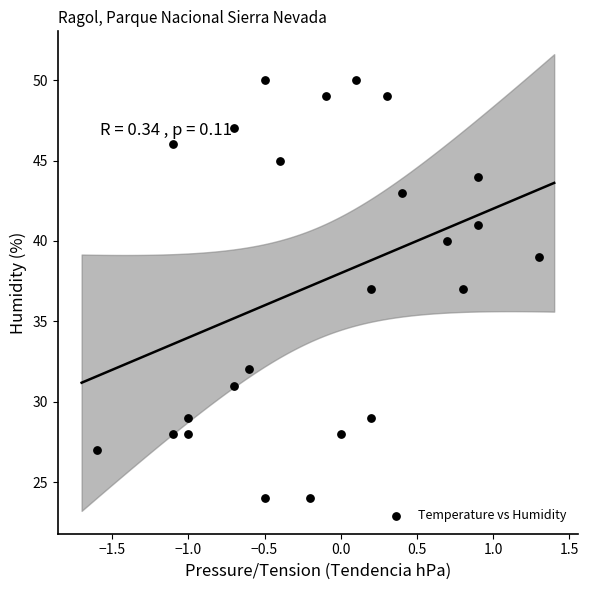

What is the range of Y values (max minus min)?

26